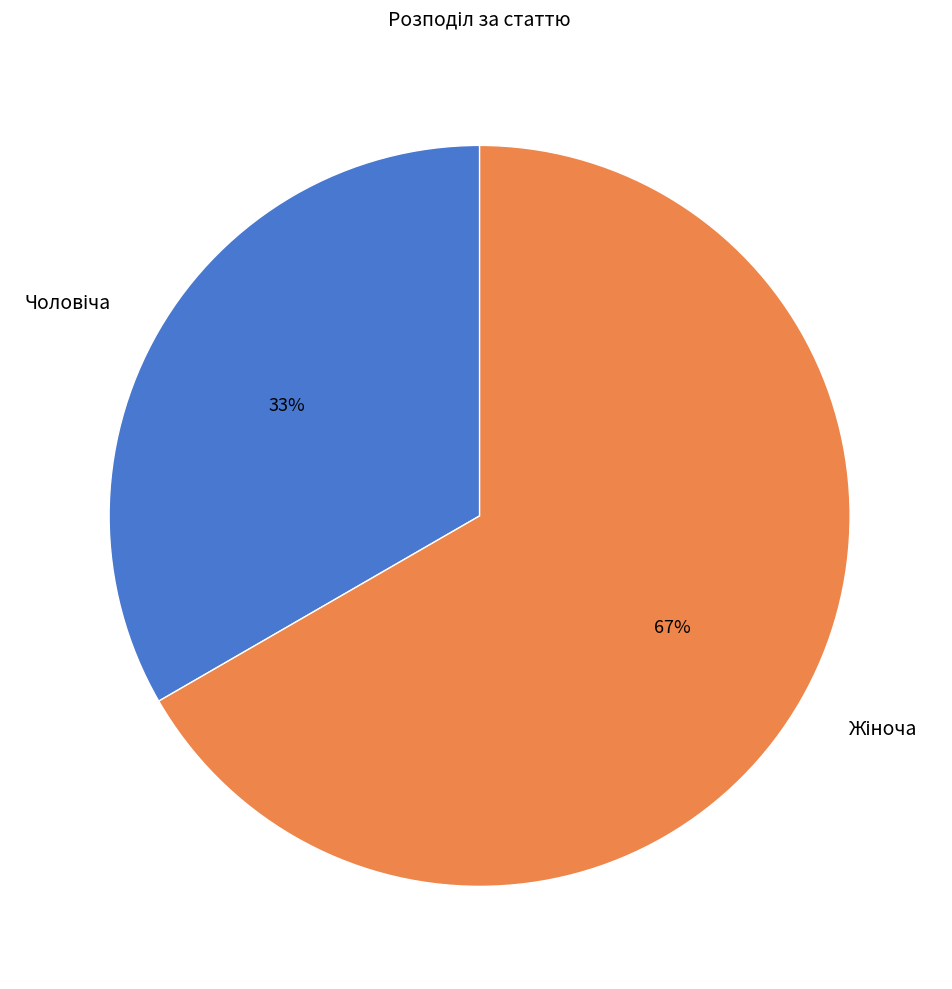

Is there a majority slice in this chart?

Yes